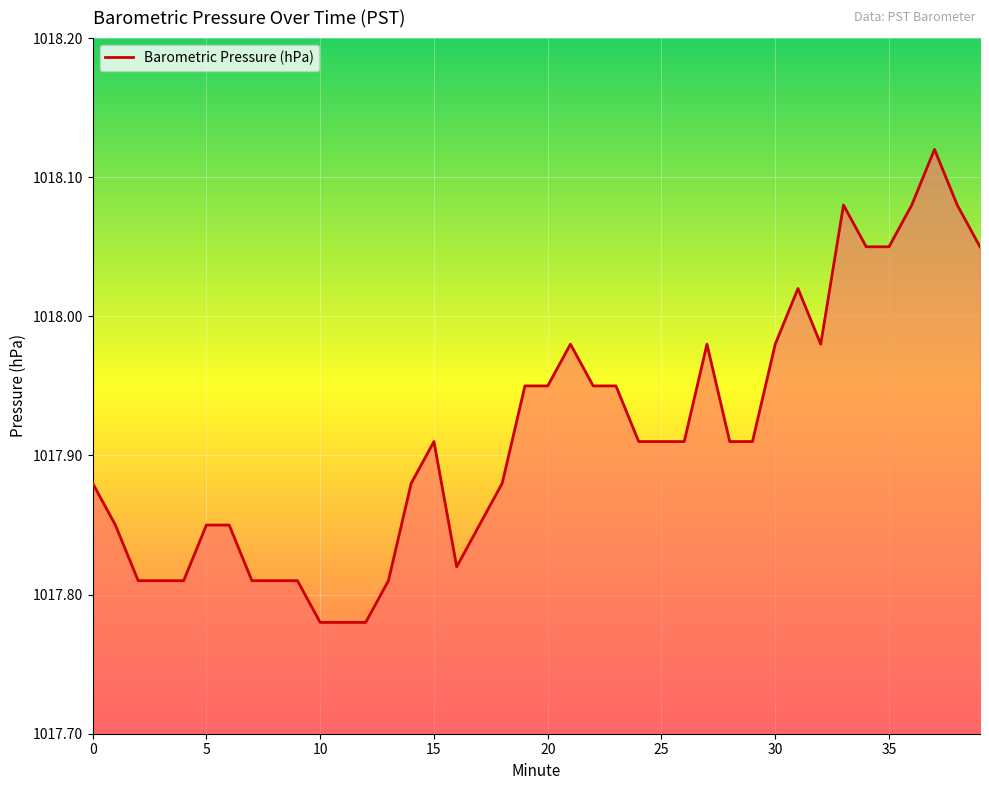

Which category has the highest value across all series?

37